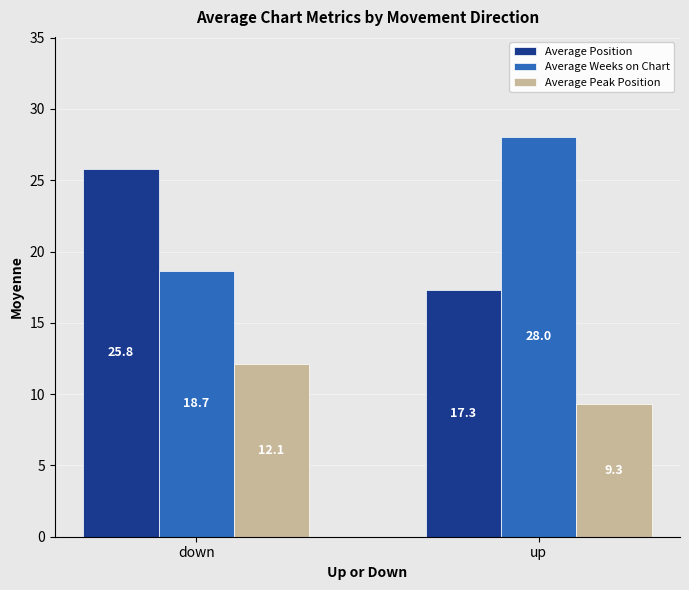

What is the minimum value shown in the chart?

9.3